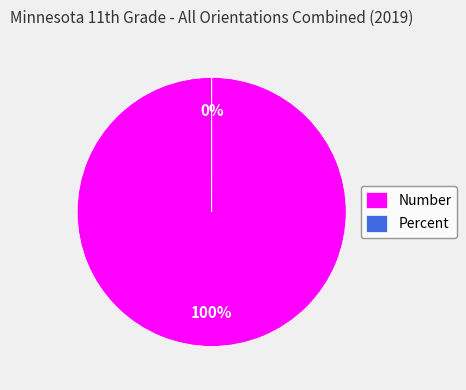

True or false: Percent accounts for 0% of the total.

True